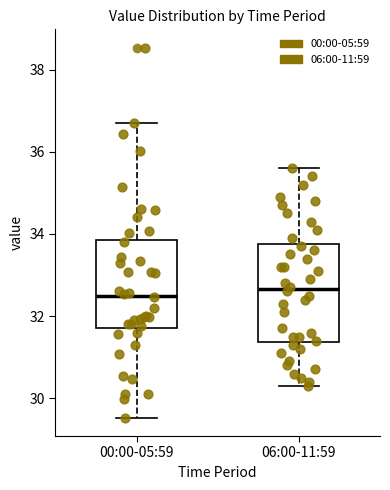

Where does the median line of the box for 06:00-11:59 sit on the y-axis? The values are not printed on the chart, so give them approximately, as read against the axis.

32.6